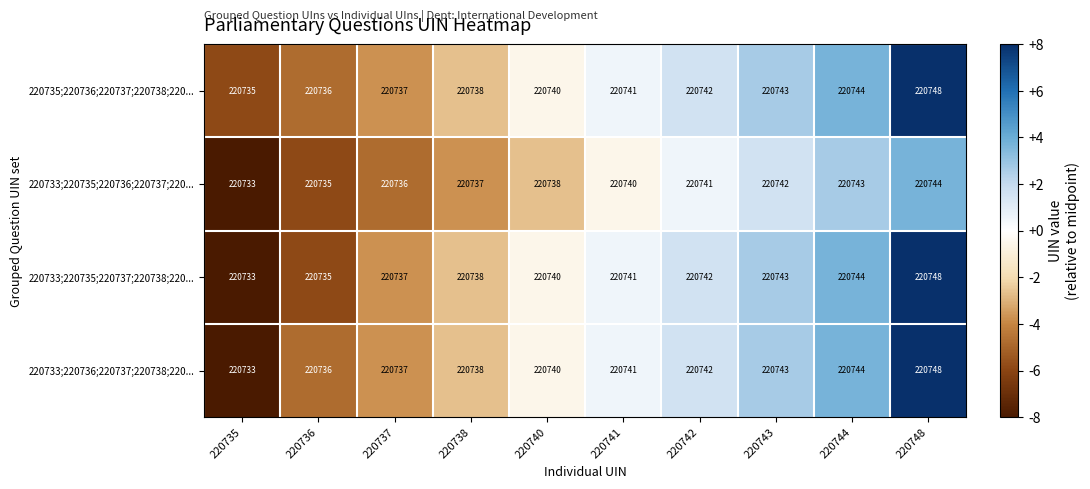

What is the approximate value of 220733;220735;220736;220737;220... at 220743, to the nearest 5?

220740